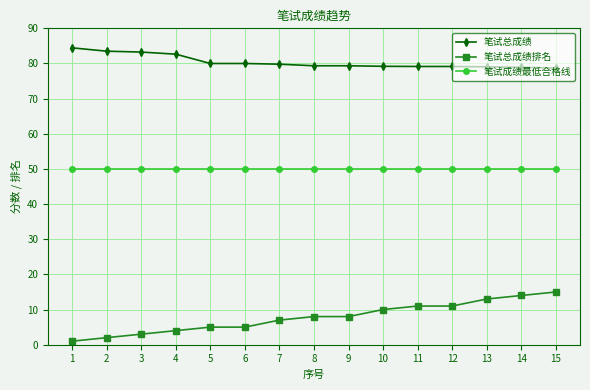

What are all the series names shown in the legend?

笔试总成绩, 笔试总成绩排名, 笔试成绩最低合格线